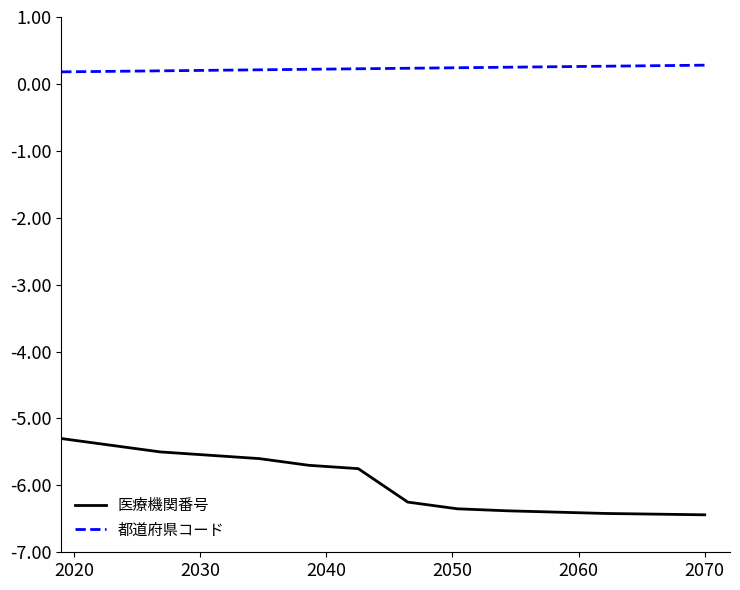

Which series has the largest total across all categories?

都道府県コード